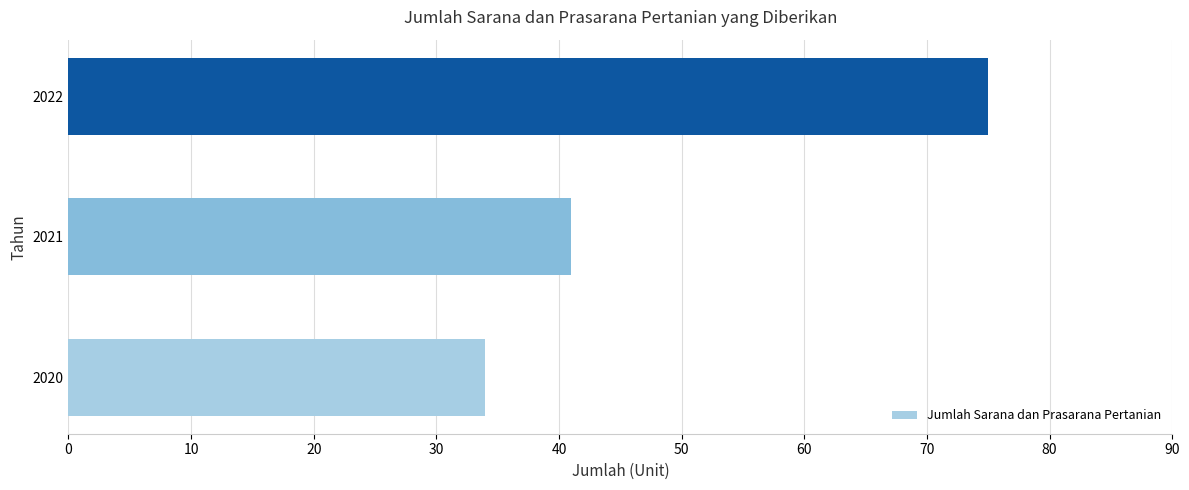

What value does the data have at 2021, to the nearest 10?

40